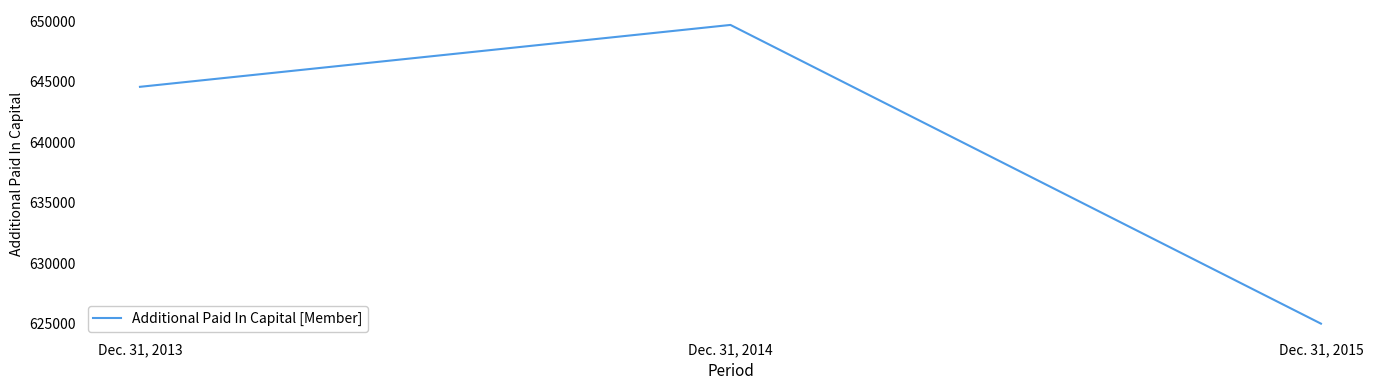

The chart shows a value of 1126609 at Dec. 31, 2014. True or false?

False